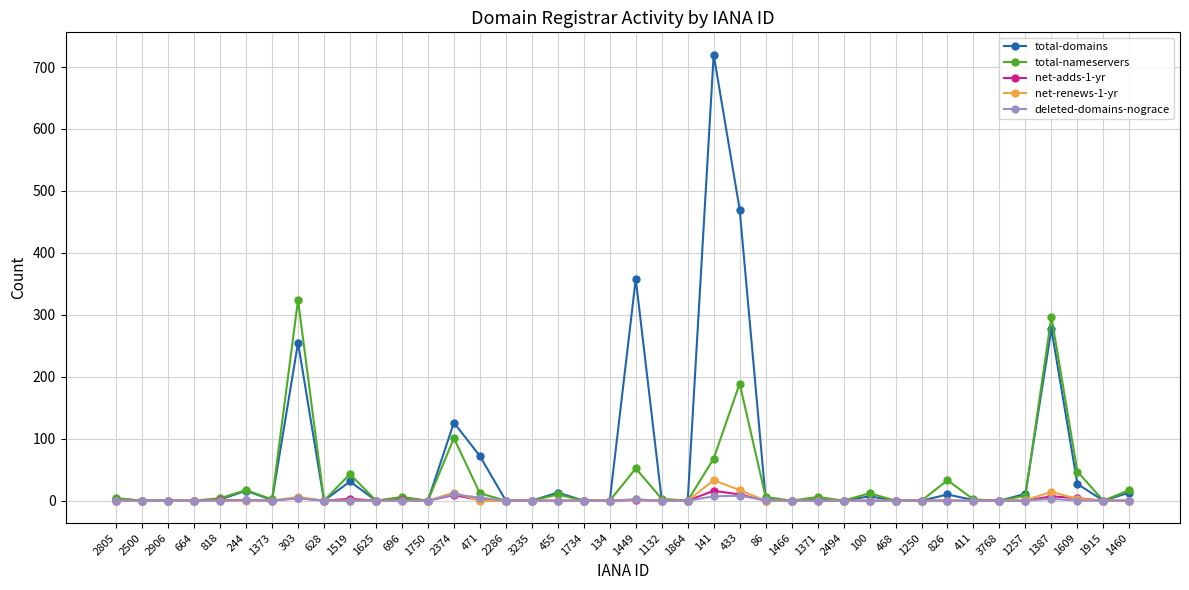

What is the sum of the total-domains values at 244 and 1750?

16